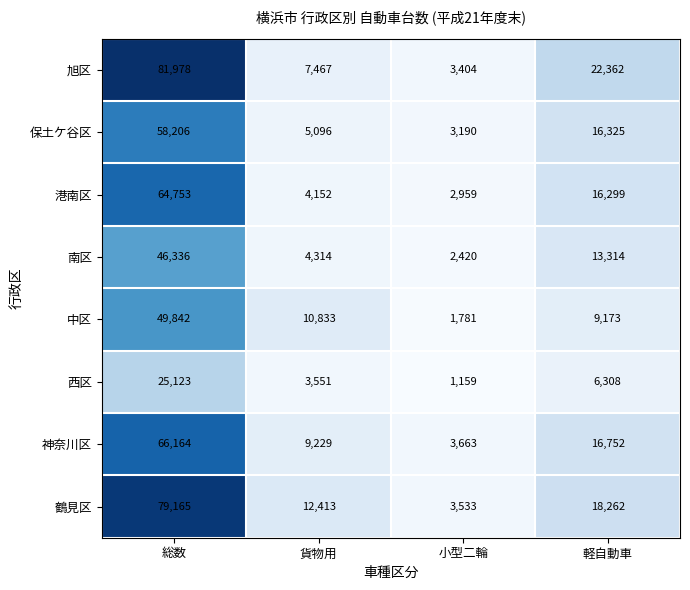

How many series are shown in this chart?

8